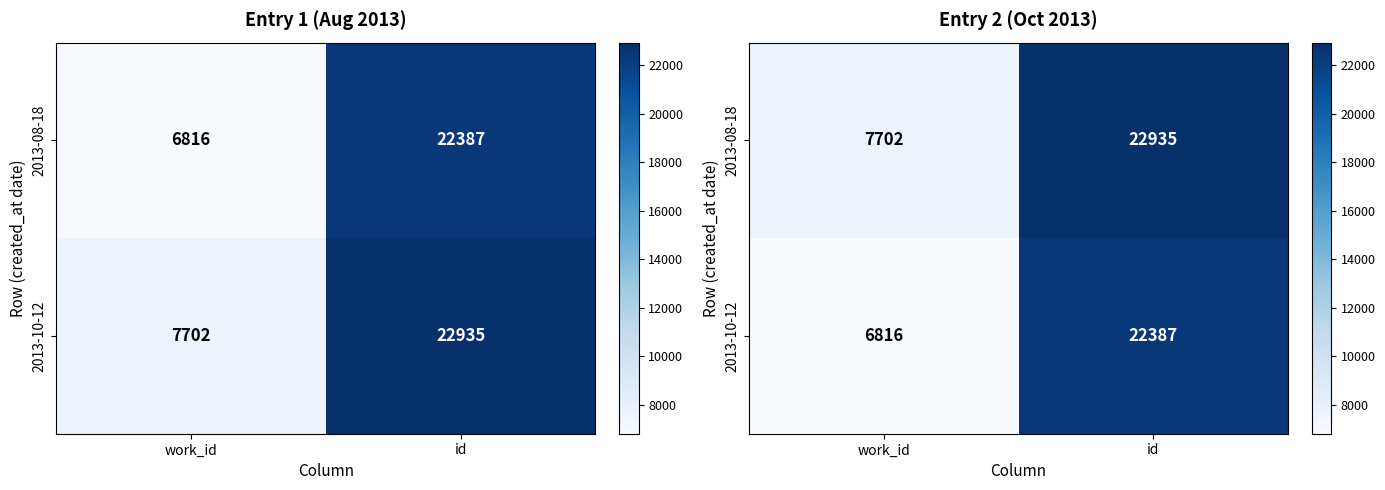

Rank the series by their average value, from lowest to highest.

2013-10-12, 2013-08-18